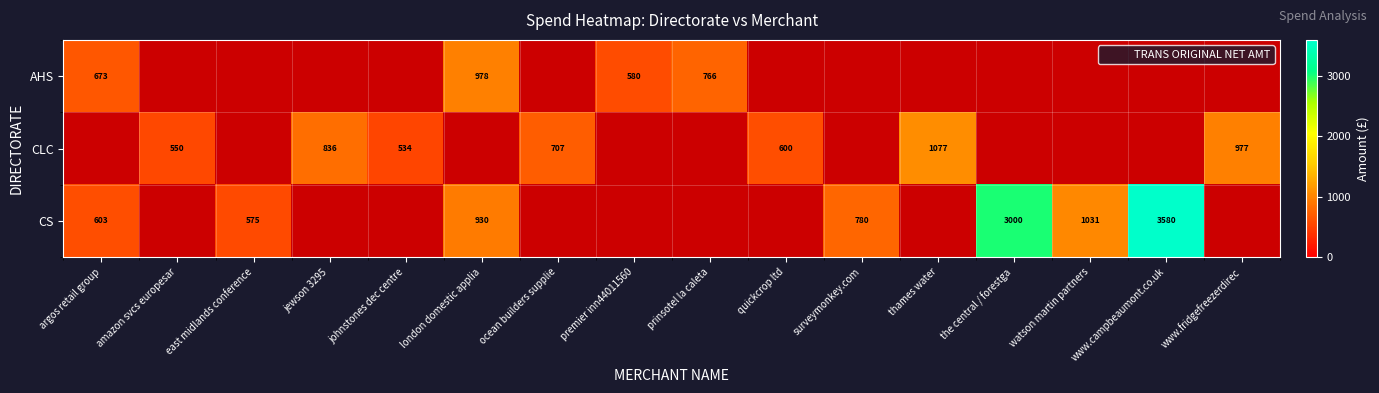

Which series has the largest range (max minus min)?

CS